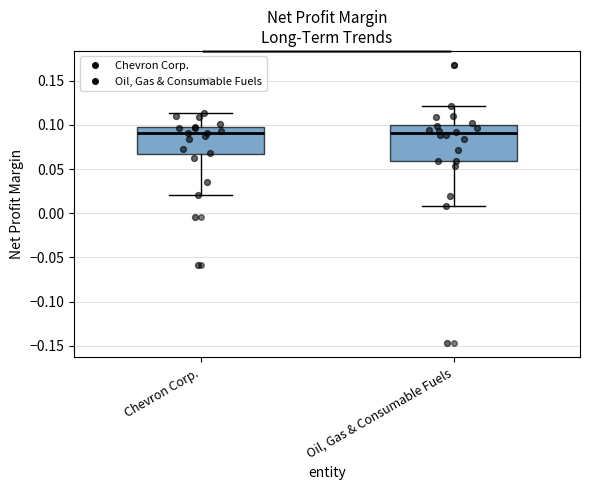

Where is the upper edge of the box for Chevron Corp. on the y-axis? The values are not printed on the chart, so give them approximately, as read against the axis.

0.100